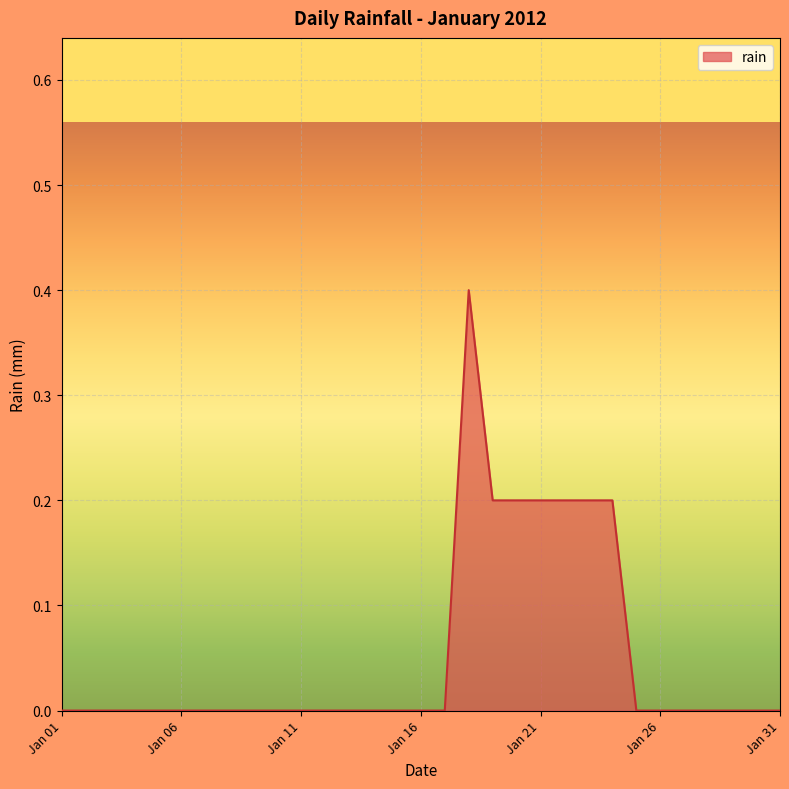

What is the maximum value shown in the chart?

0.4